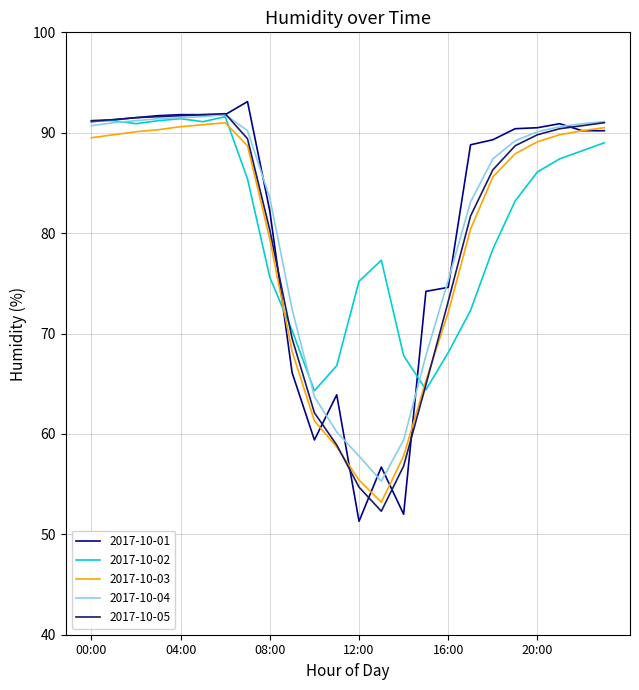

At how many categories does at least one series exceed 62?

24